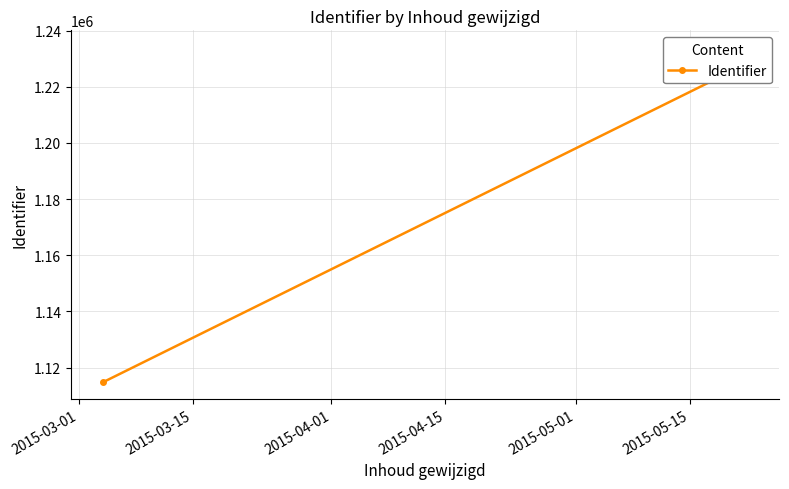

What is the difference between the maximum and second lowest values?

11659